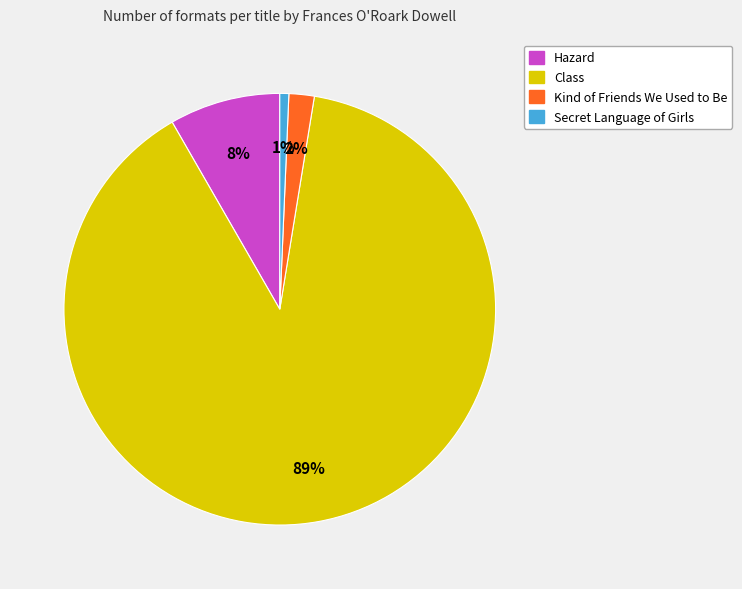

The Class slice represents 99% of the pie. True or false?

False